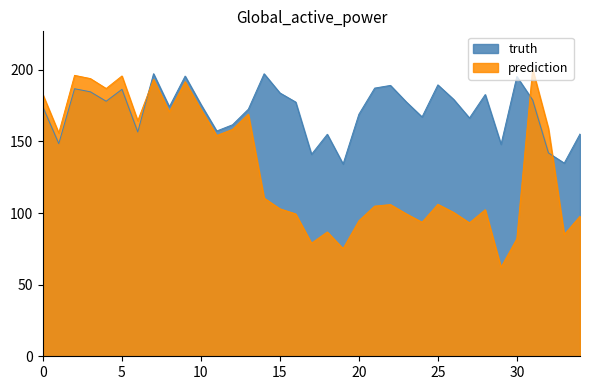

Which category has the lowest value across all series?

29